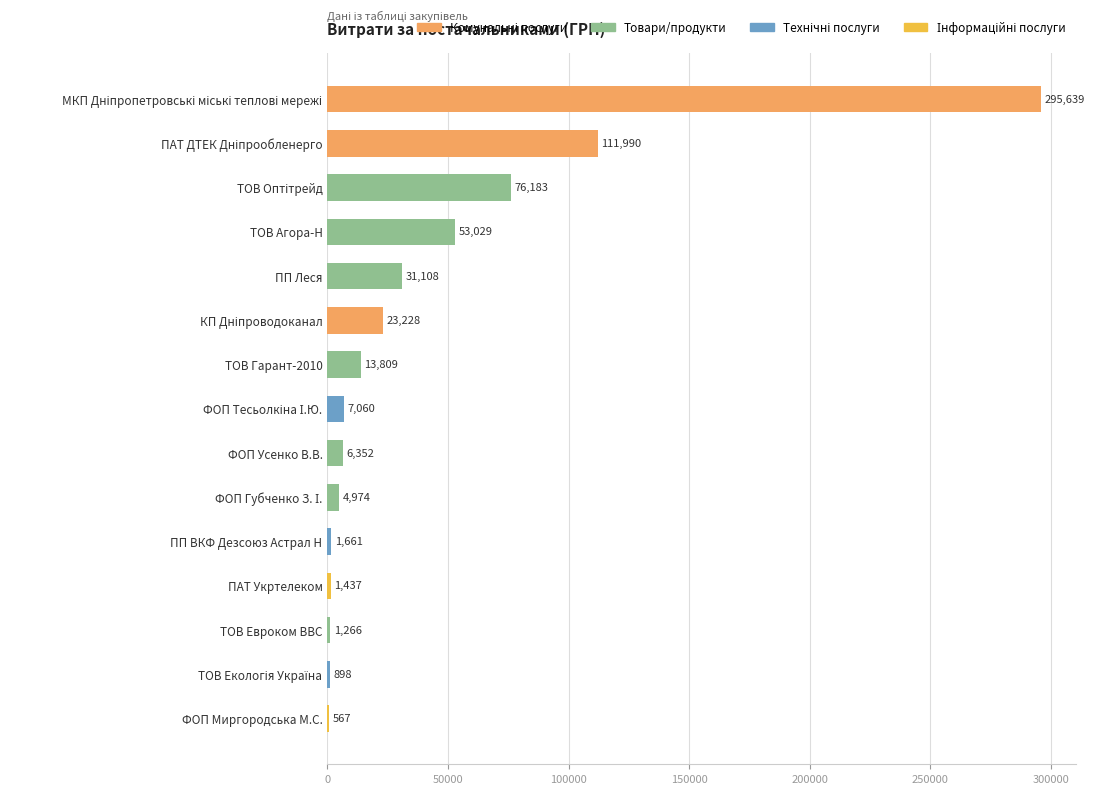

What is the maximum value shown in the chart?

295638.6